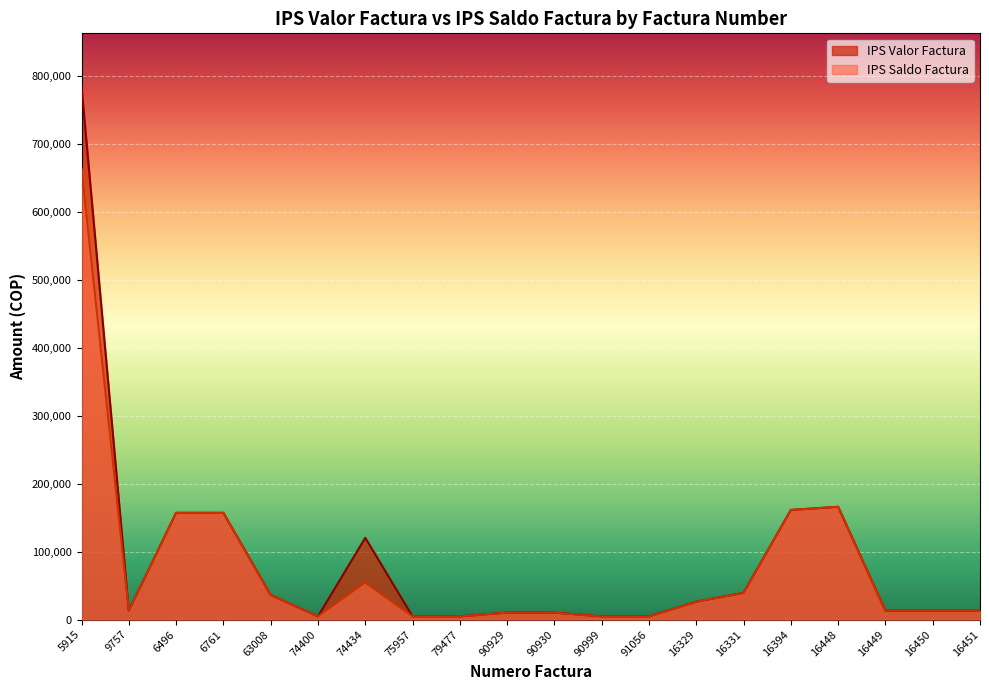

True or false: IPS Saldo Factura has a value of 36626 at 16329.

False